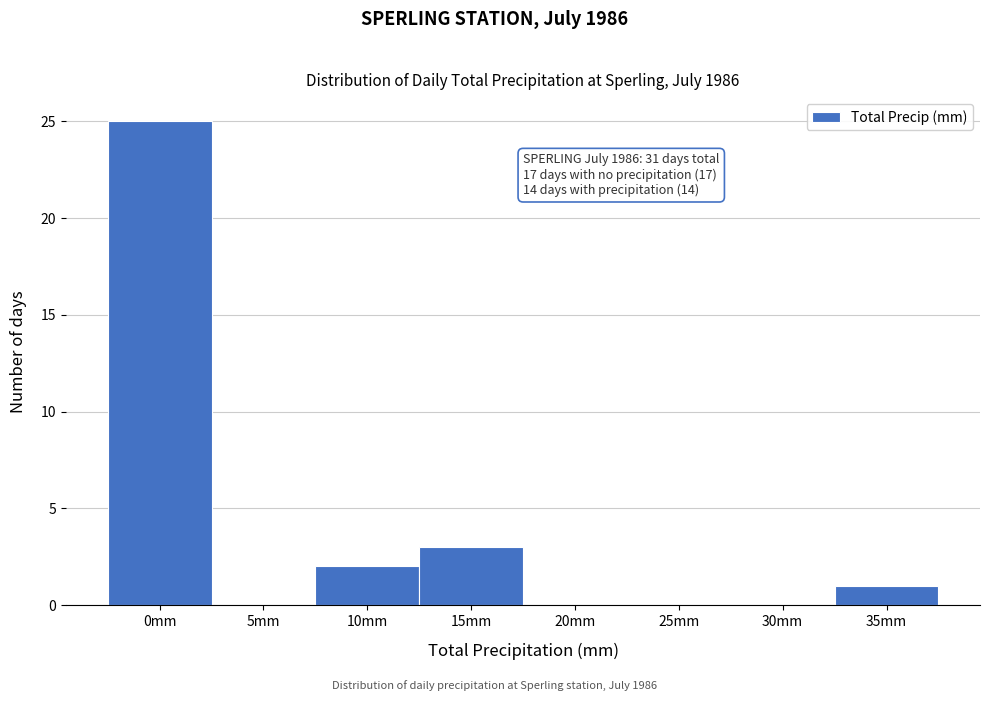

Reading right to left, list all the values displayed in this chart.

35mm=1	30mm=0	25mm=0	20mm=0	15mm=3	10mm=2	5mm=0	0mm=25